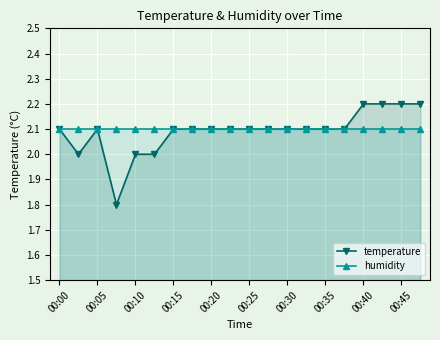

At which label does temperature first exceed 2?

00:00